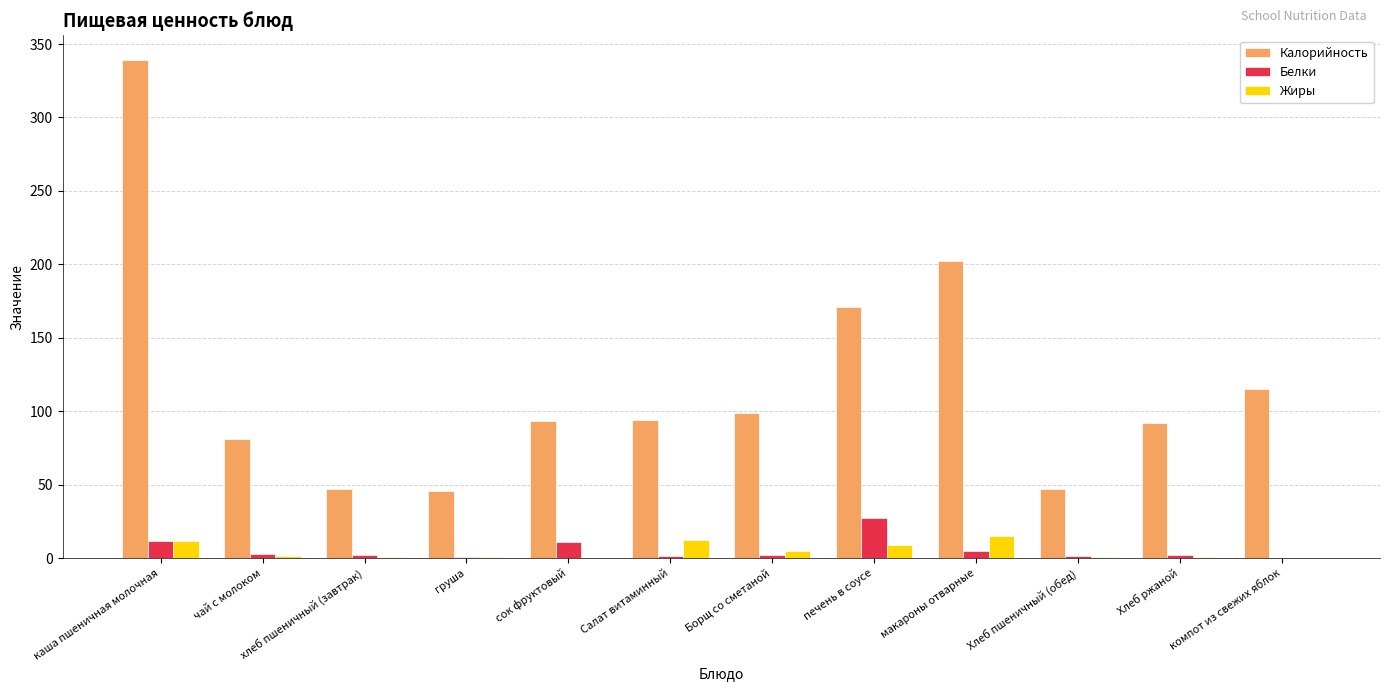

Between хлеб пшеничный (завтрак) and Хлеб ржаной, which series saw the biggest shift?

Калорийность